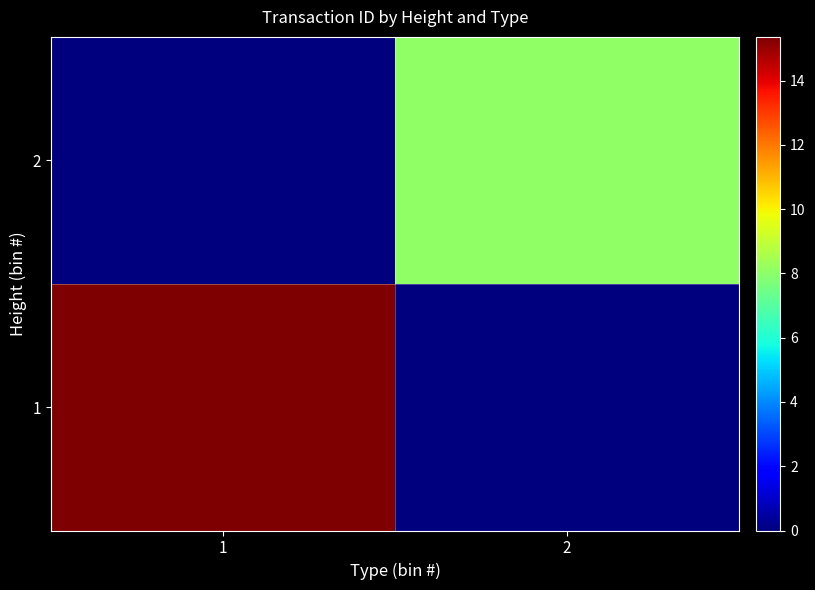

Which series changed the most between 1 and 2?

1